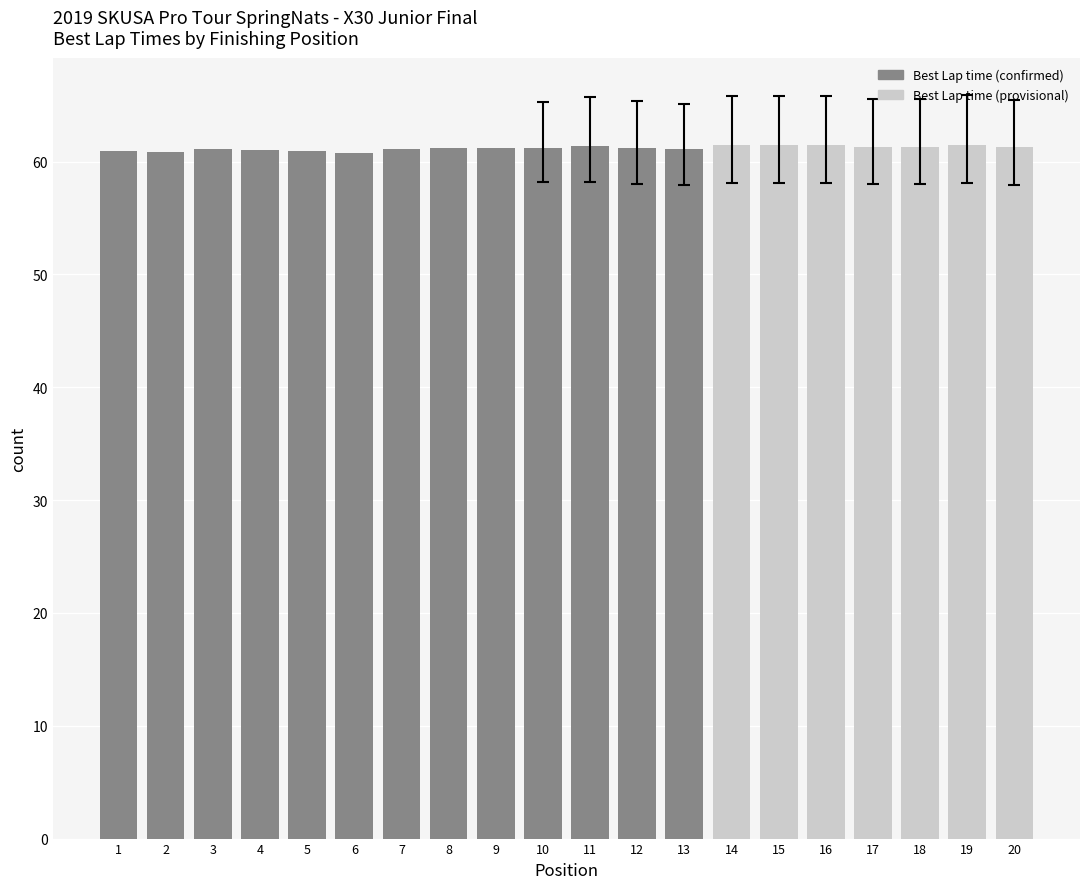

What is the ratio of the value at 18 to the value at 17?

1.0